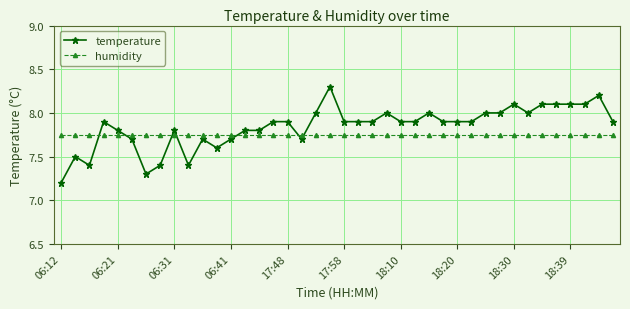

What is the value of the temperature point at the 11th from the left?

7.7